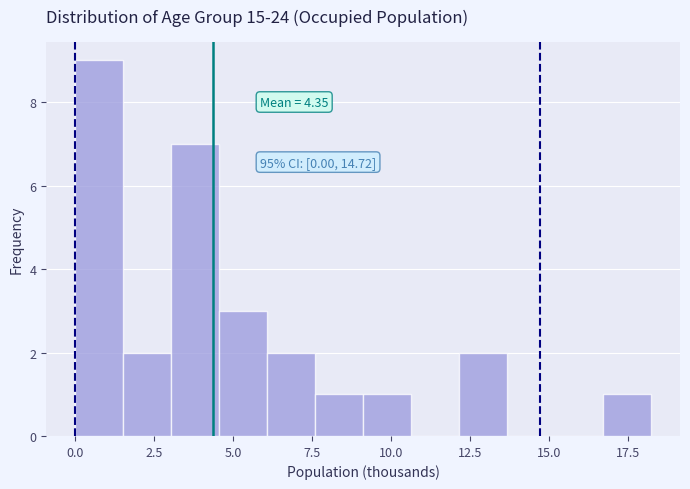

Around what value on the x-axis is the tallest bar? Give the approximate position of its centre, as read against the axis.

1.0